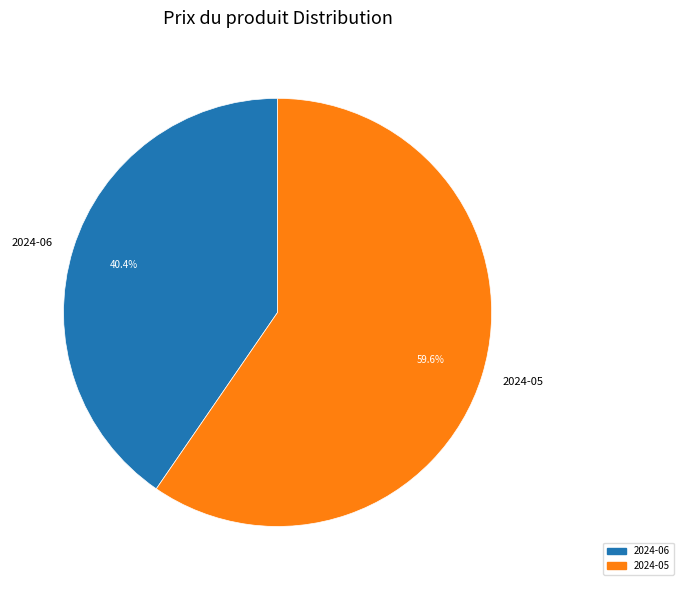

Count the number of slices in the pie.

2